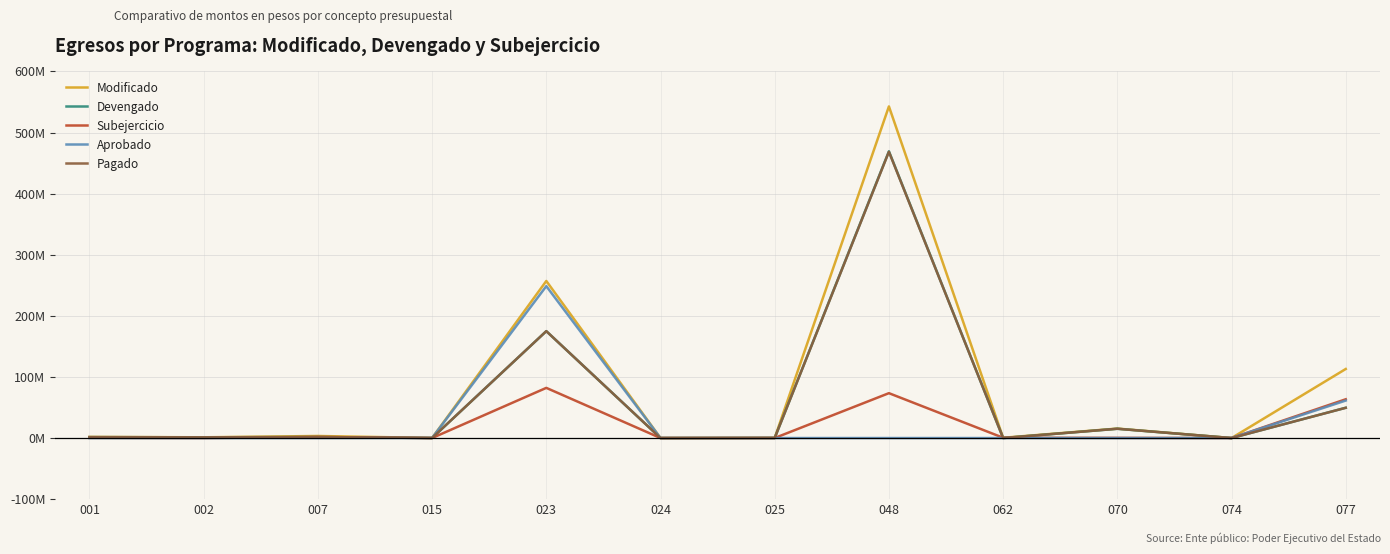

Is it true that Pagado equals 261.1 at 074?

False